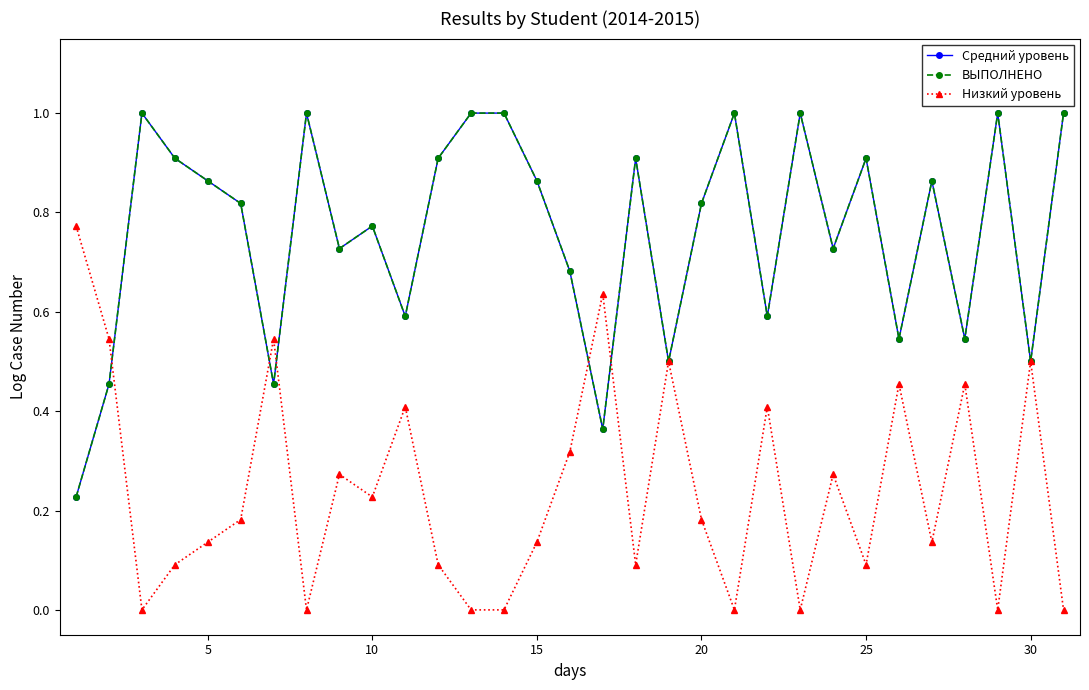

Does the chart have visible grid lines?

No